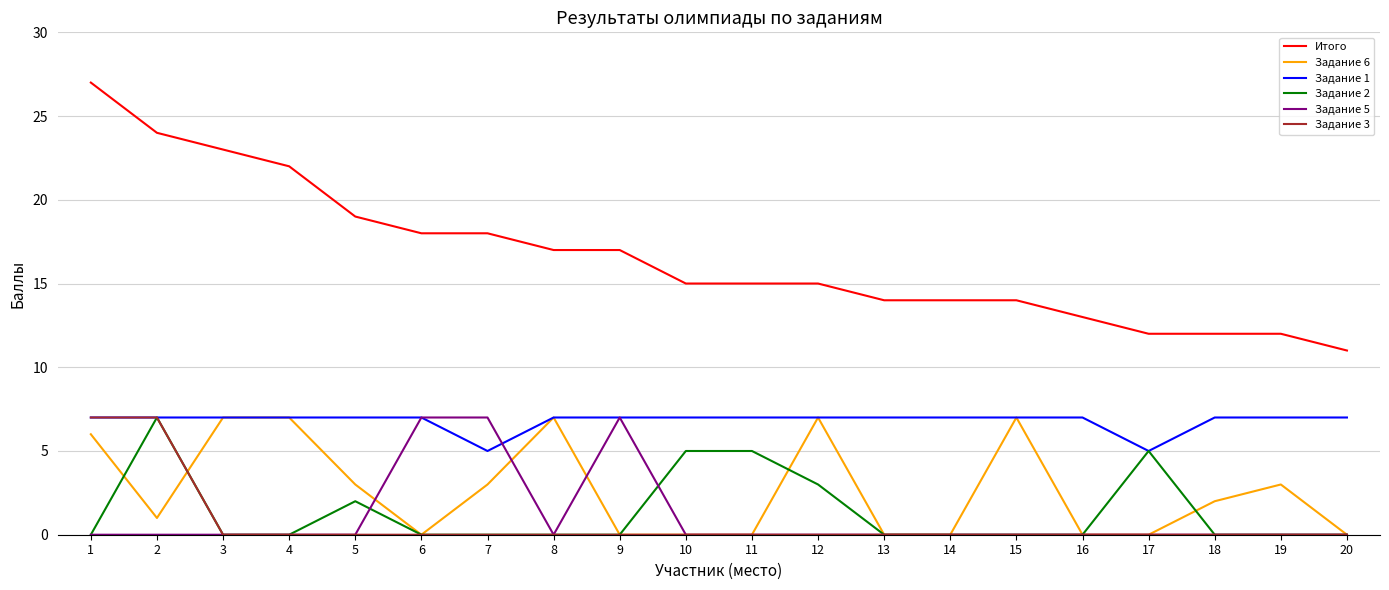

What is the average value of the Задание 2 series?

1